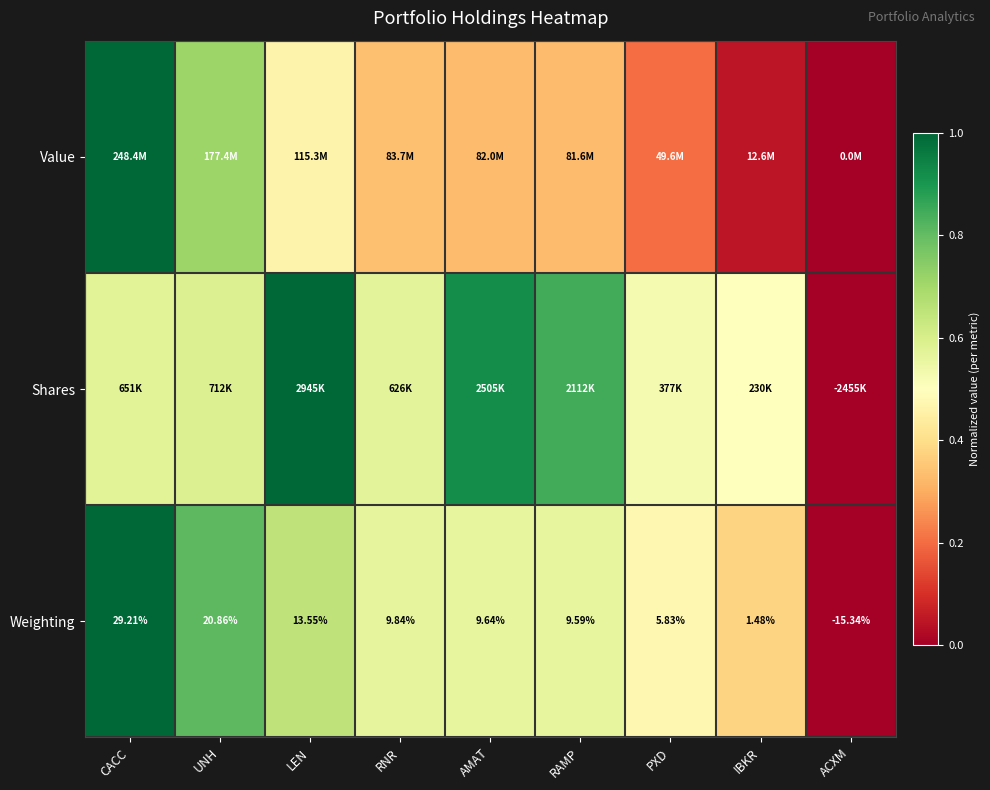

Where is Weighting nearest to the value 6?

PXD